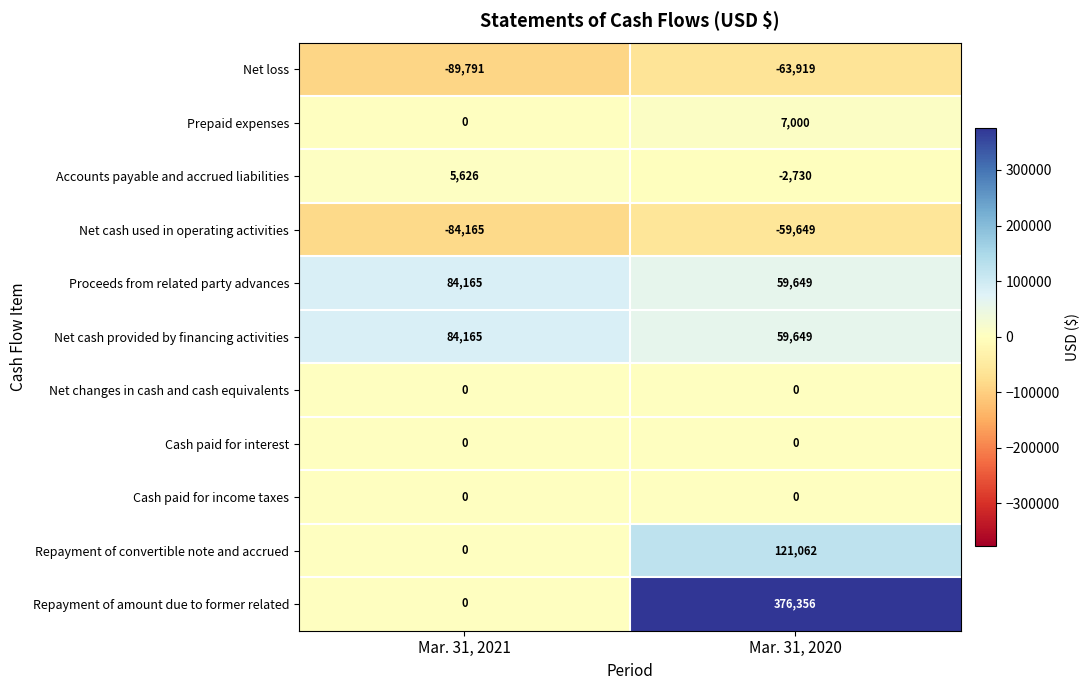

At how many categories does at least one series exceed 340064?

1